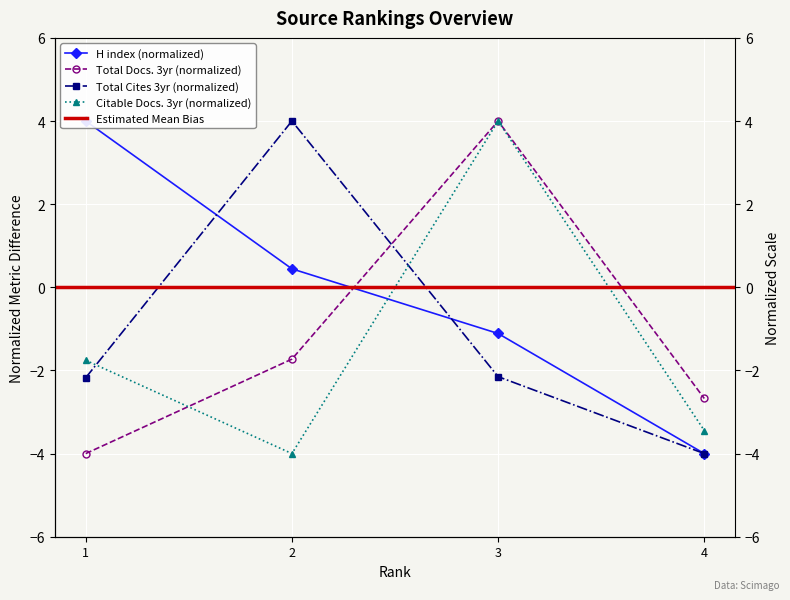

At how many categories does at least one series exceed 3?

3